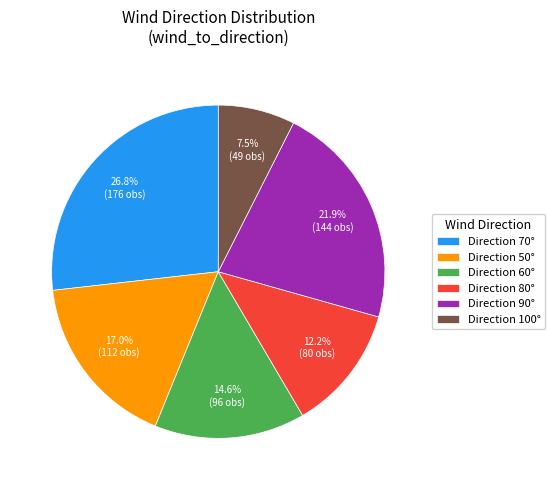

Which has a higher value, Direction 60° or Direction 50°?

Direction 50°